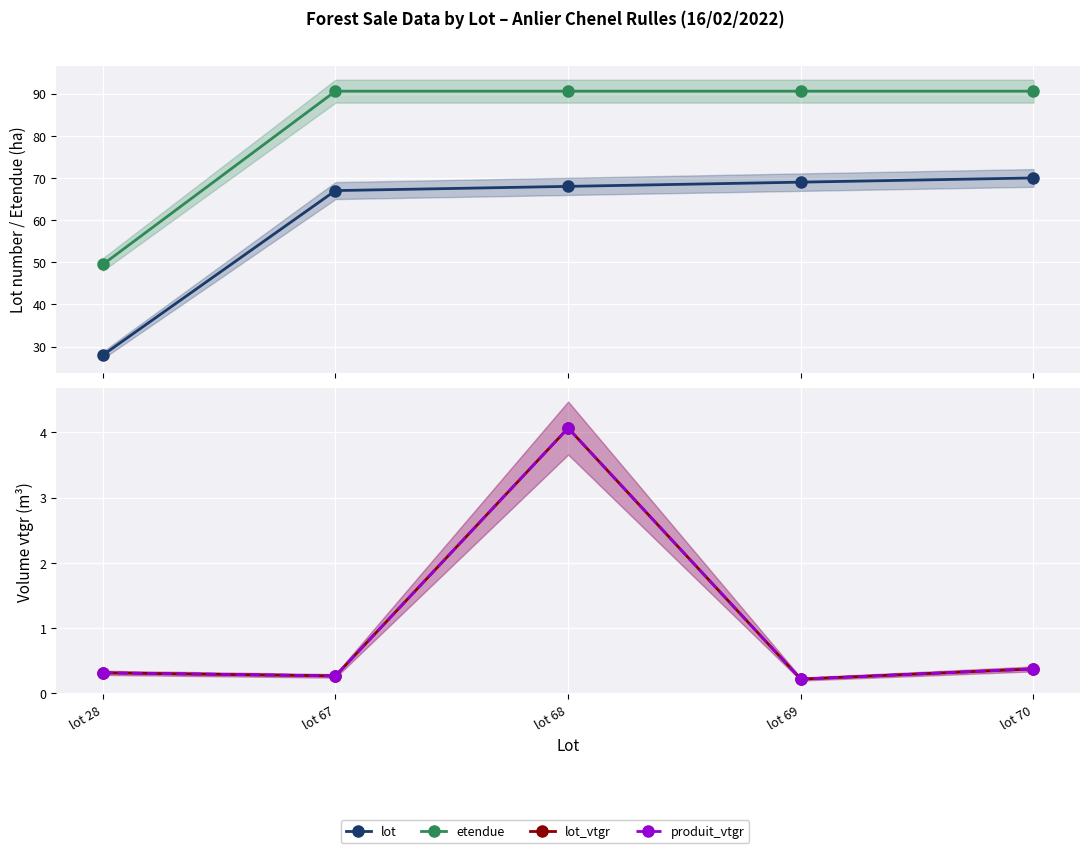

What is the total value across all series at lot 68?

166.7